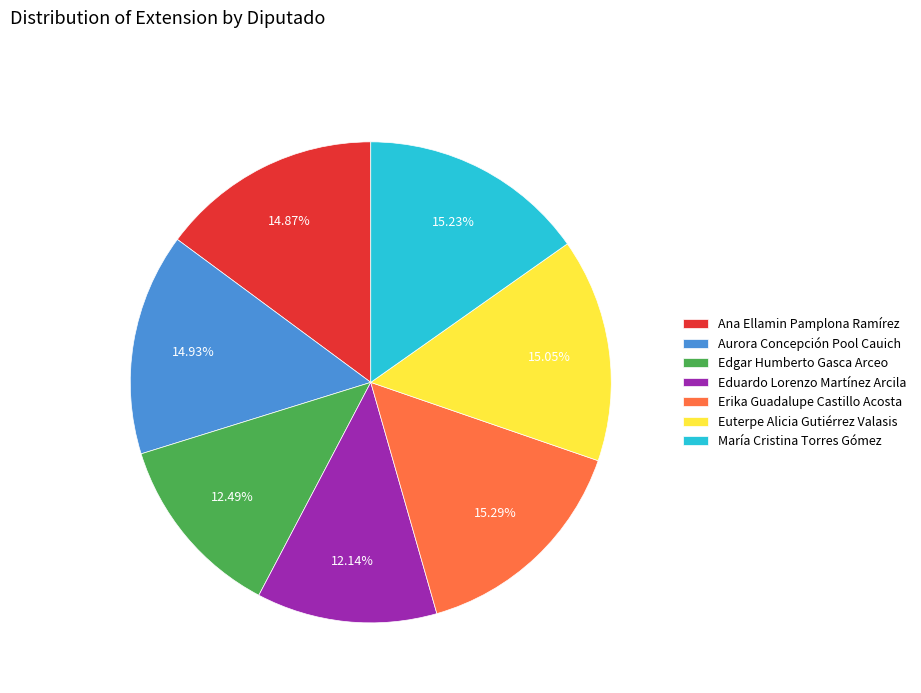

Is it true that Aurora Concepción Pool Cauich is 4% of the pie?

False